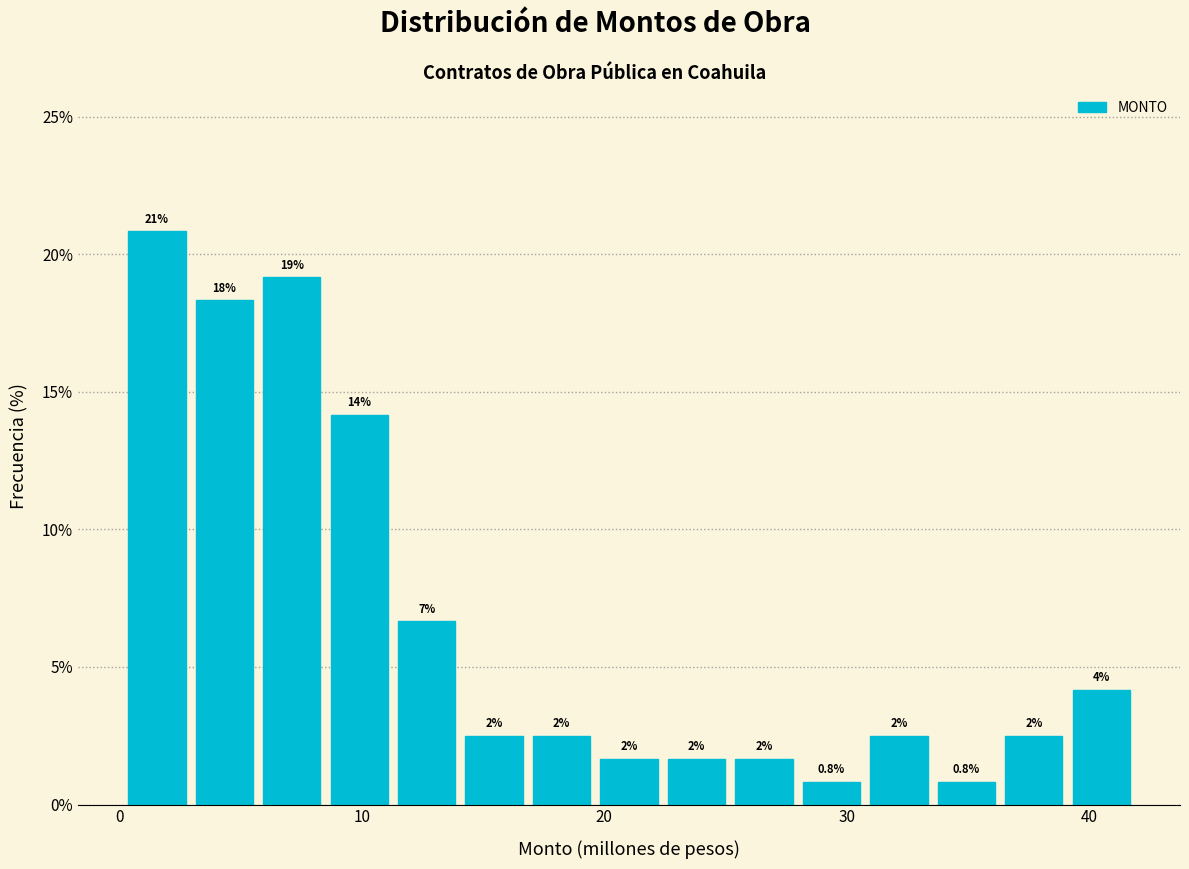

Around what value on the x-axis is the tallest bar? Give the approximate position of its centre, as read against the axis.

2